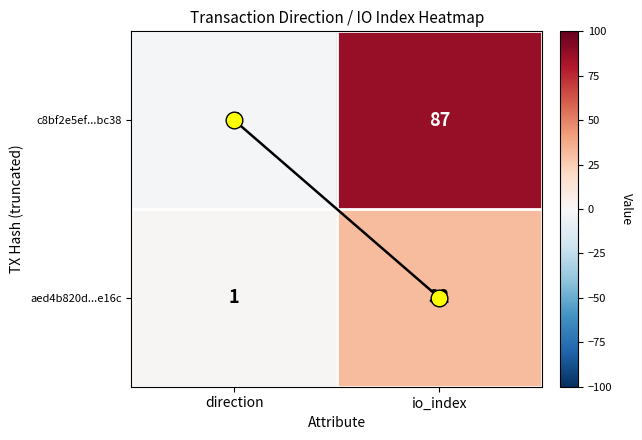

Which series has the largest total across all categories?

c8bf2e5ef...bc38